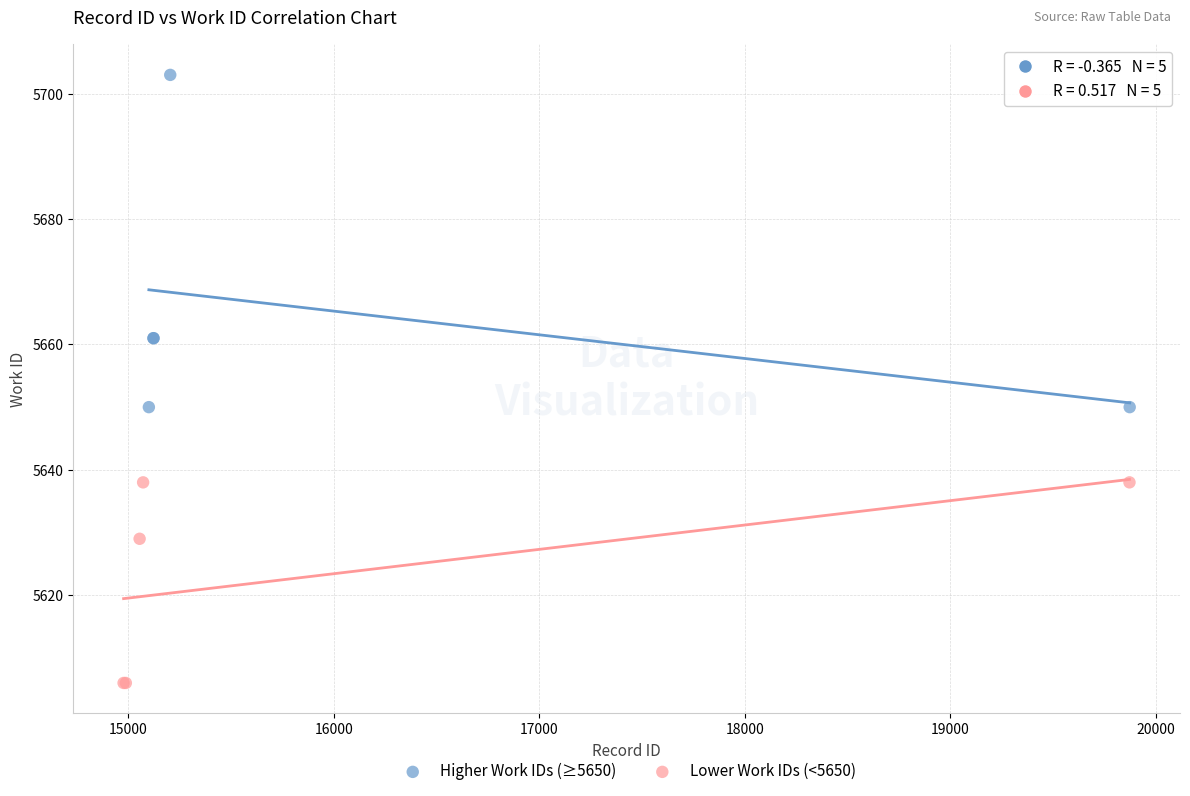

Which series contains the highest Y value?

Higher Work IDs (≥5650)